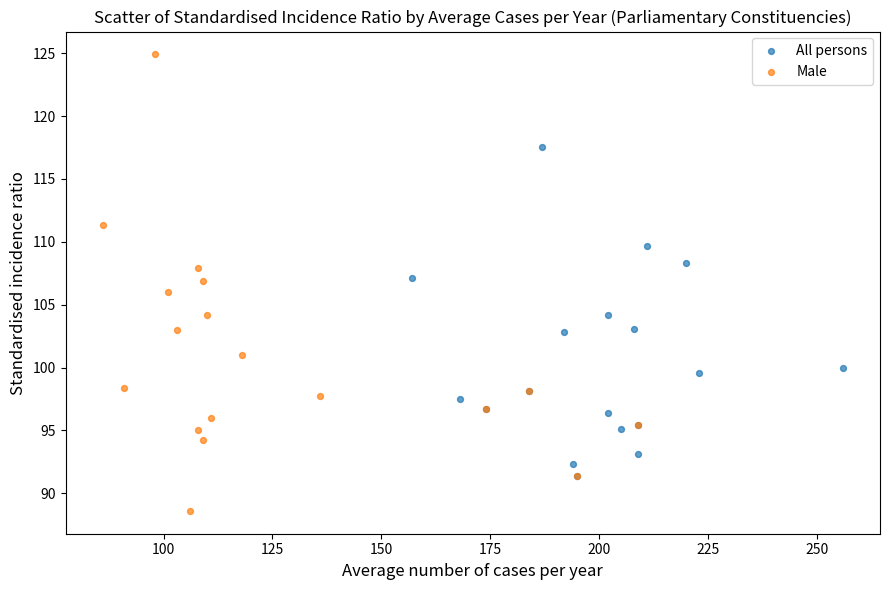

Which series has the largest Y range (max minus min)?

Male